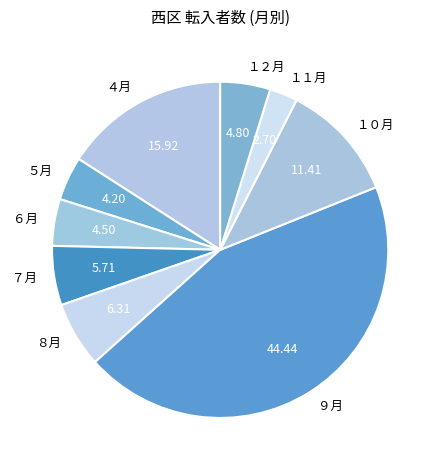

Count the number of slices in the pie.

9